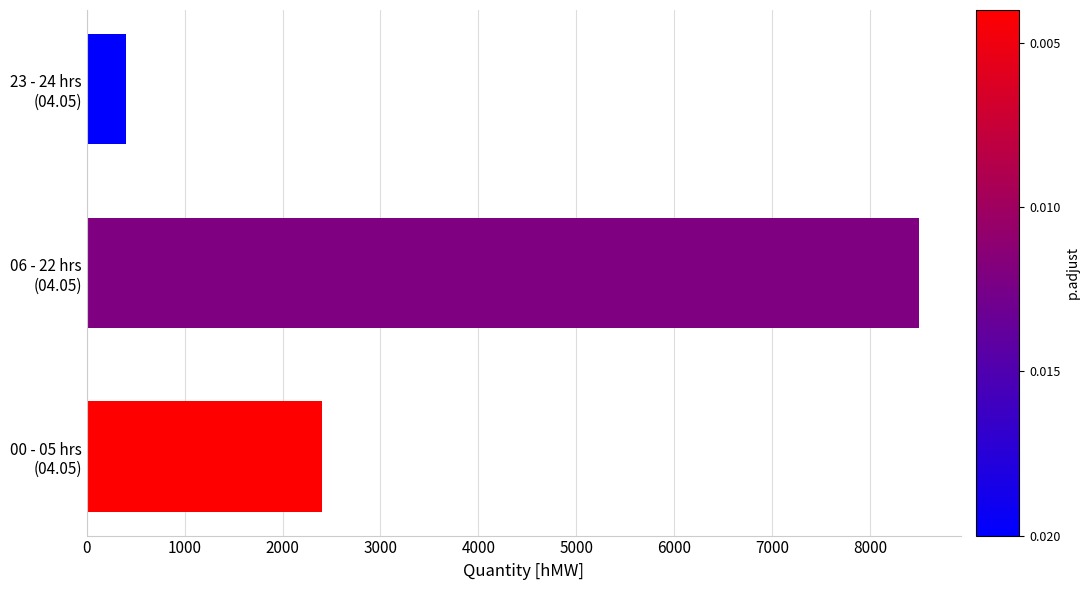

What is the sum of all values?

11300